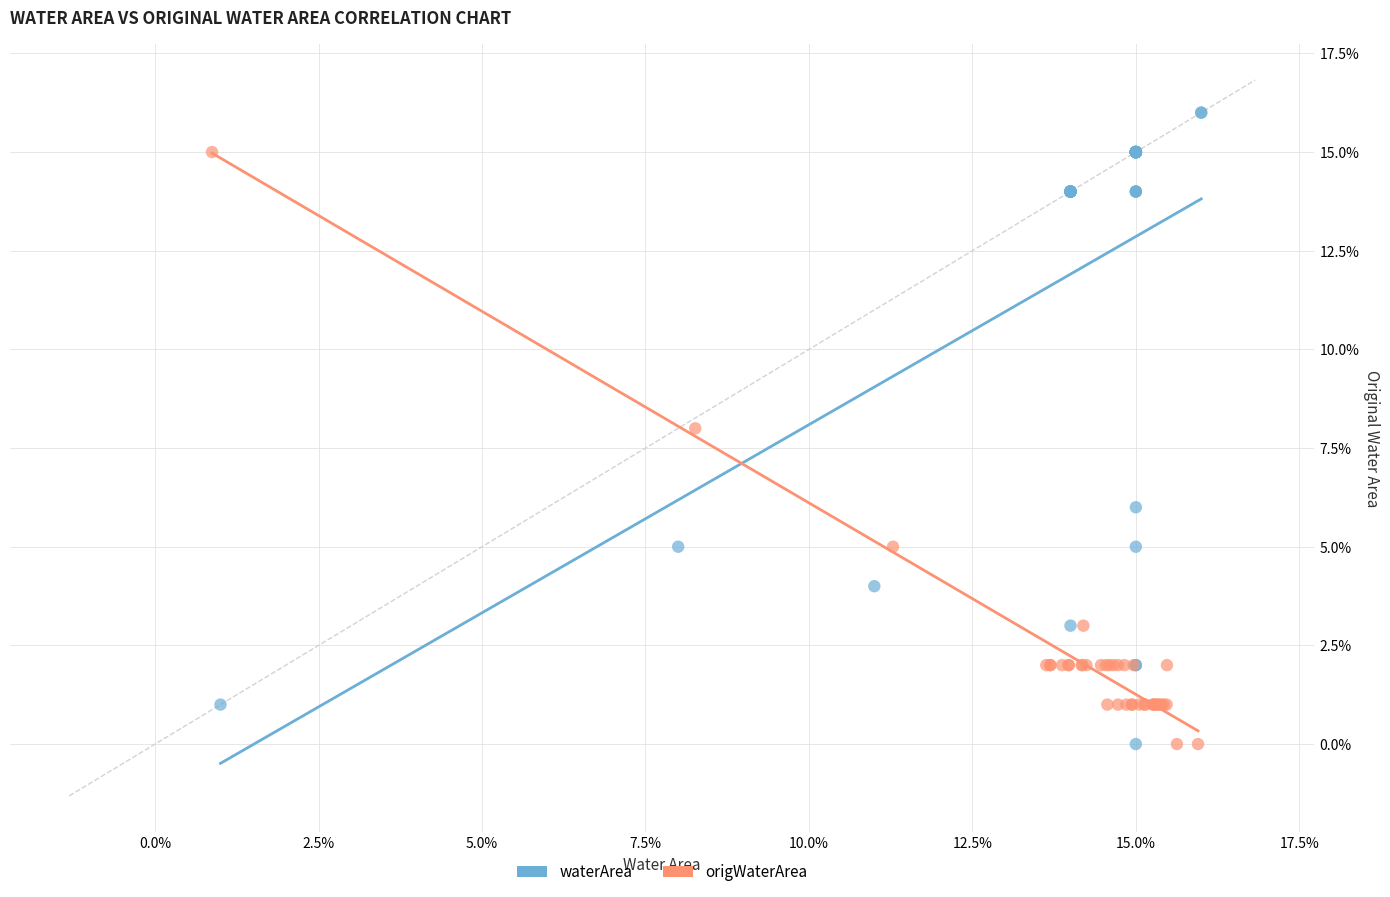

What are all the series names shown in the legend?

waterArea, origWaterArea